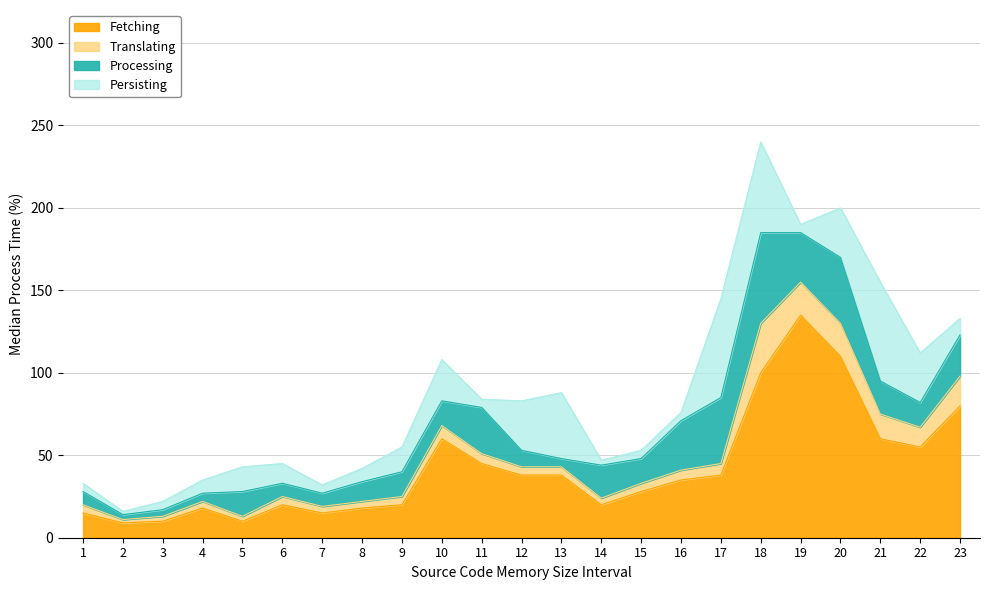

True or false: Translating and Processing cross at least once.

False